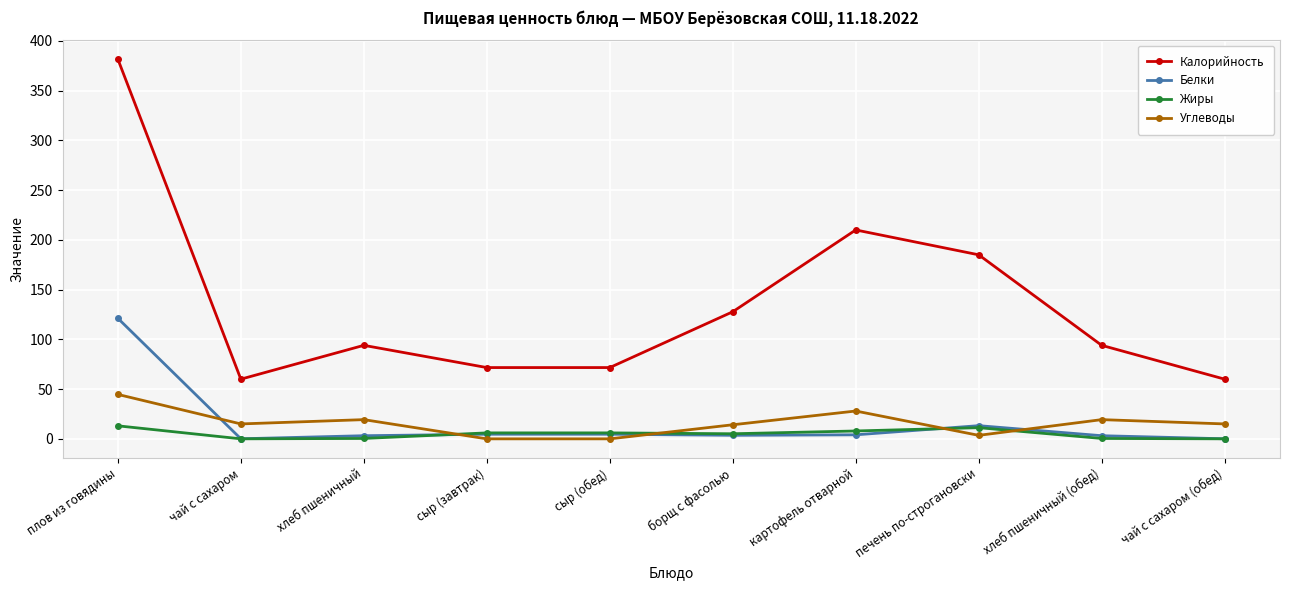

What is the greatest value displayed?

381.7